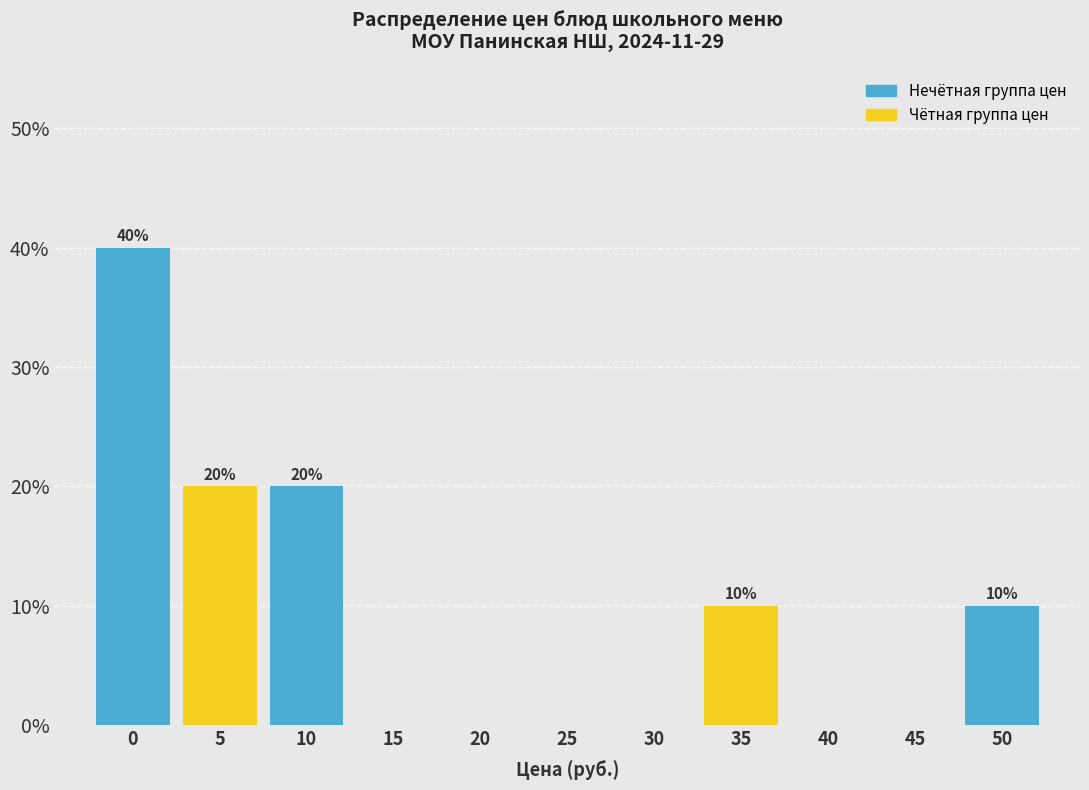

Reading left to right, what are all the values shown in this chart?

0=40	5=20	10=20	15=0	20=0	25=0	30=0	35=10	40=0	45=0	50=10